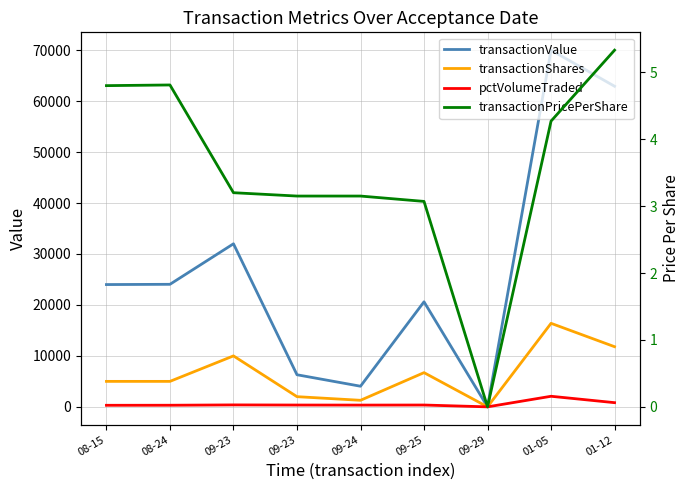

Is this an area chart (filled region under the line)?

No